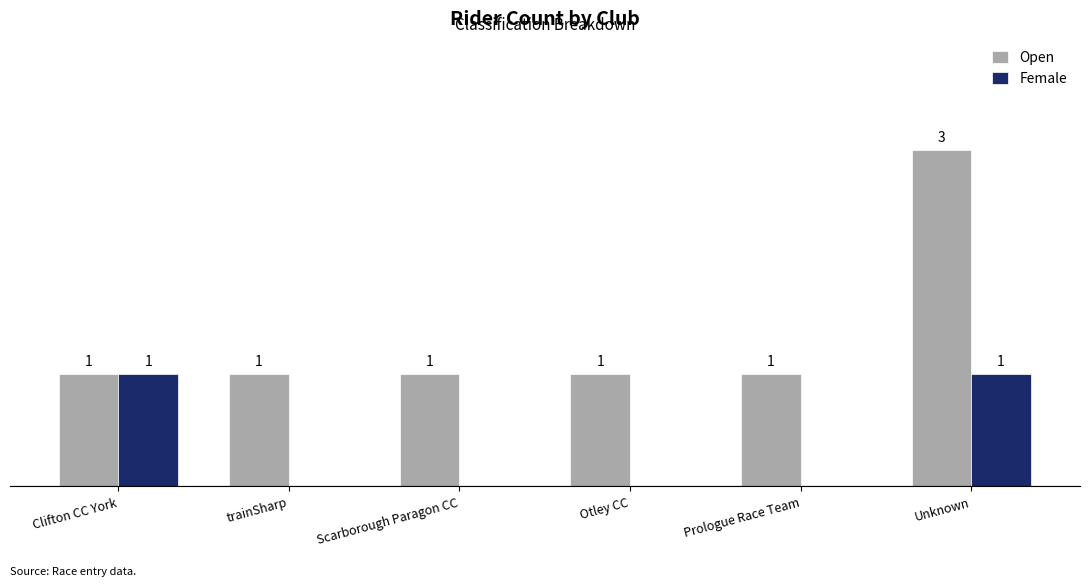

Between Otley CC and Unknown, which series saw the biggest shift?

Open